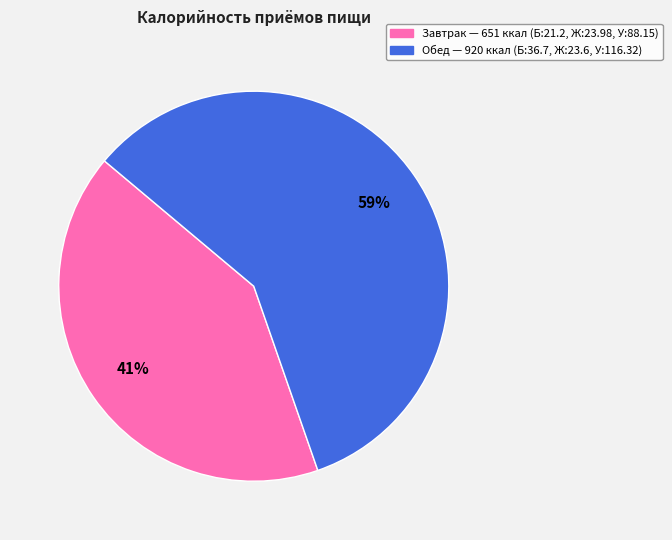

To the nearest percent, what percentage of the pie is Завтрак?

41%